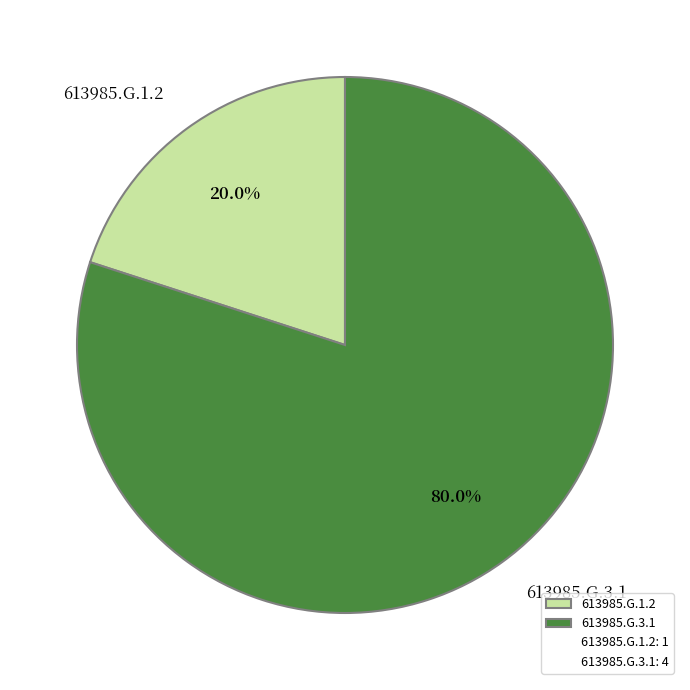

Is it true that 613985.G.1.2 is 9% of the pie?

False